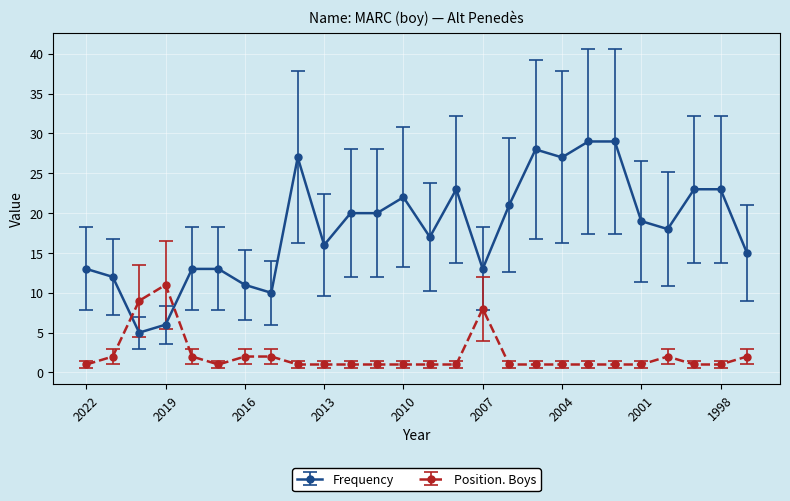

Does the chart display data point markers on the line(s)?

Yes